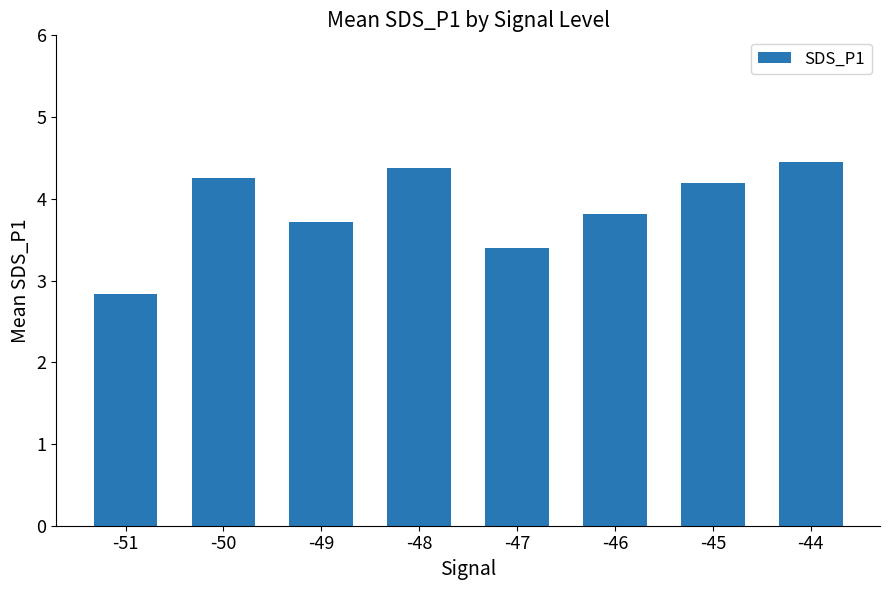

List the labels in order of value, largest first.

-44, -48, -50, -45, -46, -49, -47, -51